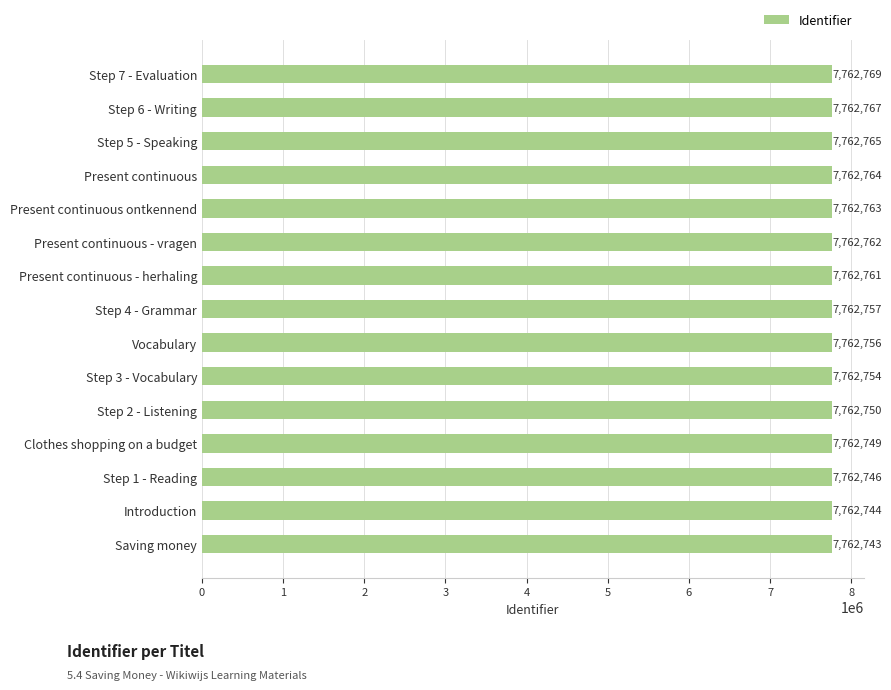

At which category does the chart reach its minimum across all series?

Saving money